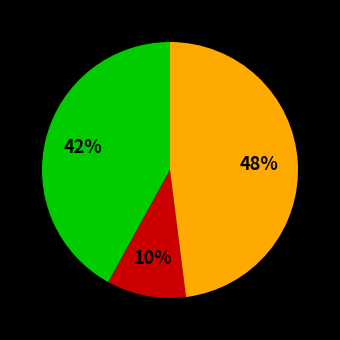

Does any single category account for the majority?

No